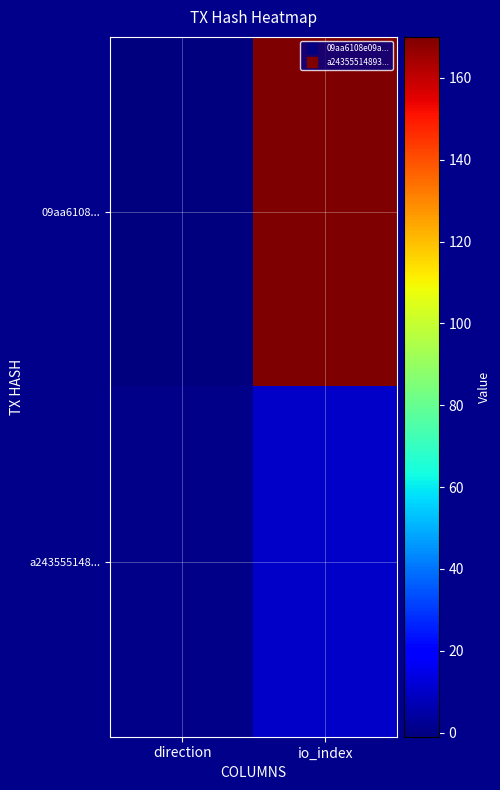

What is the total value across all series at io_index?

180